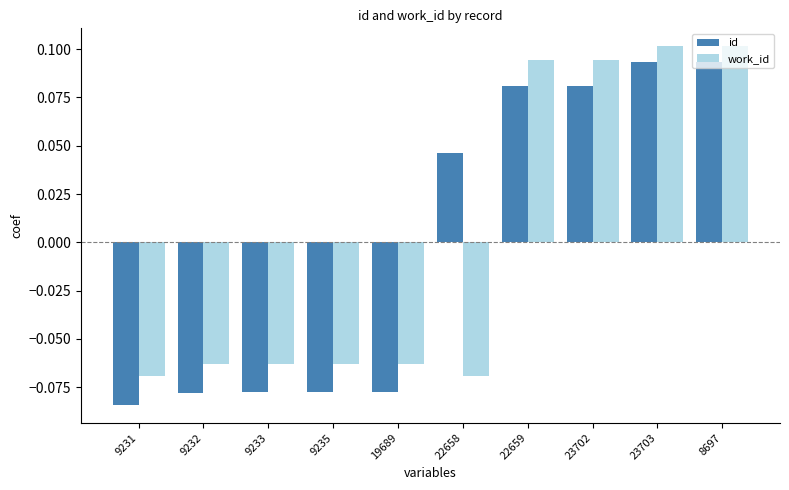

How many values in id are below zero?

5